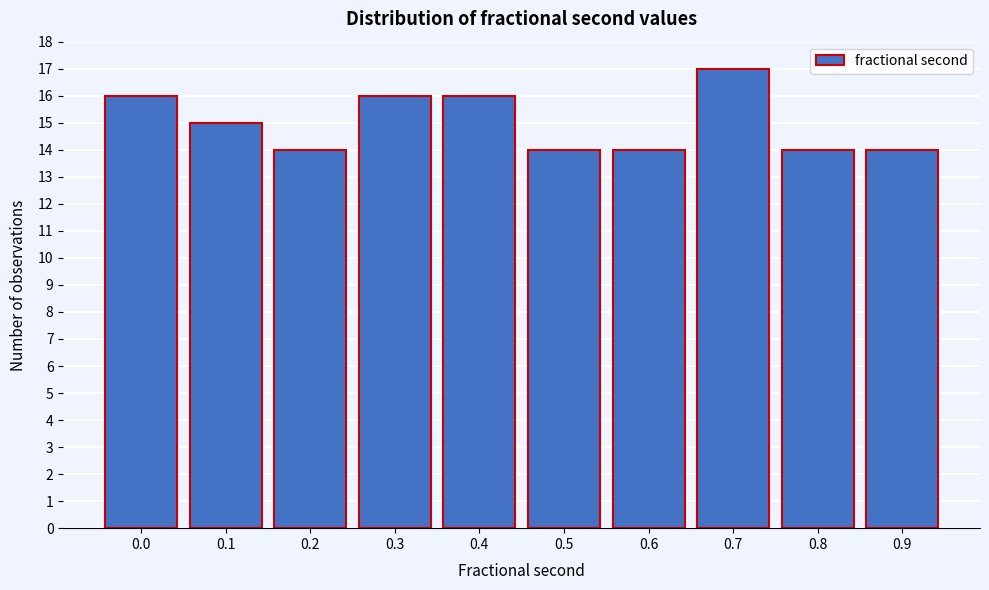

Reading right to left, list all the values displayed in this chart.

14	14	17	14	14	16	16	14	15	16